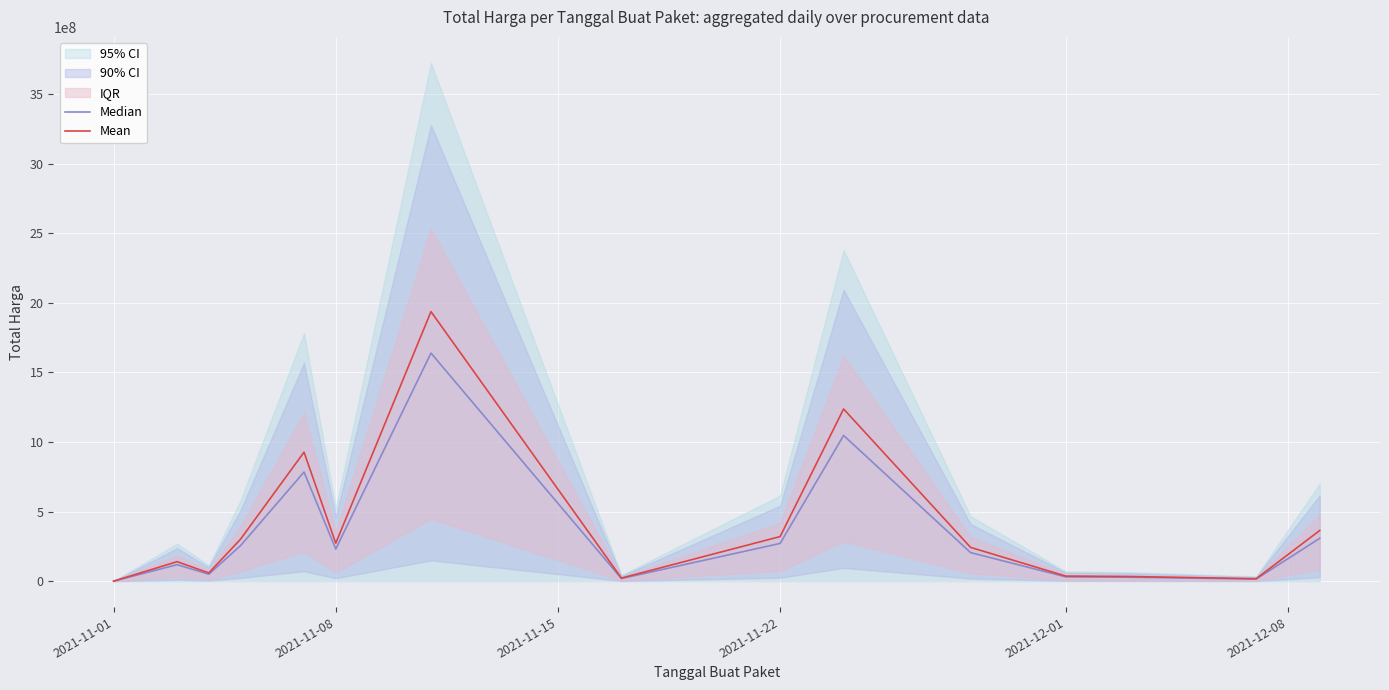

What is the maximum value for Mean?

1936644606.0